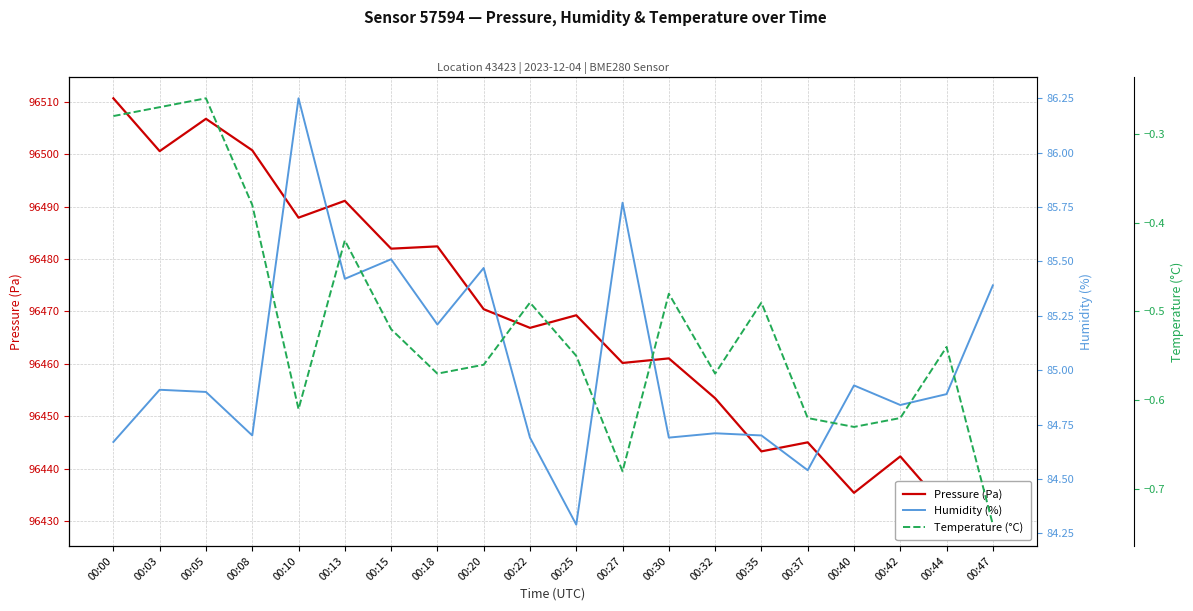

At how many categories does at least one series exceed 27909?

20